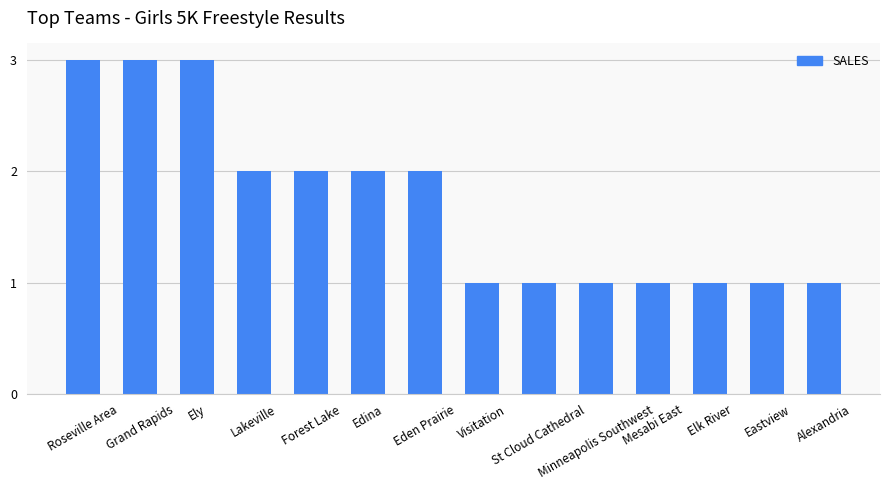

Count the number of data series in this chart.

1